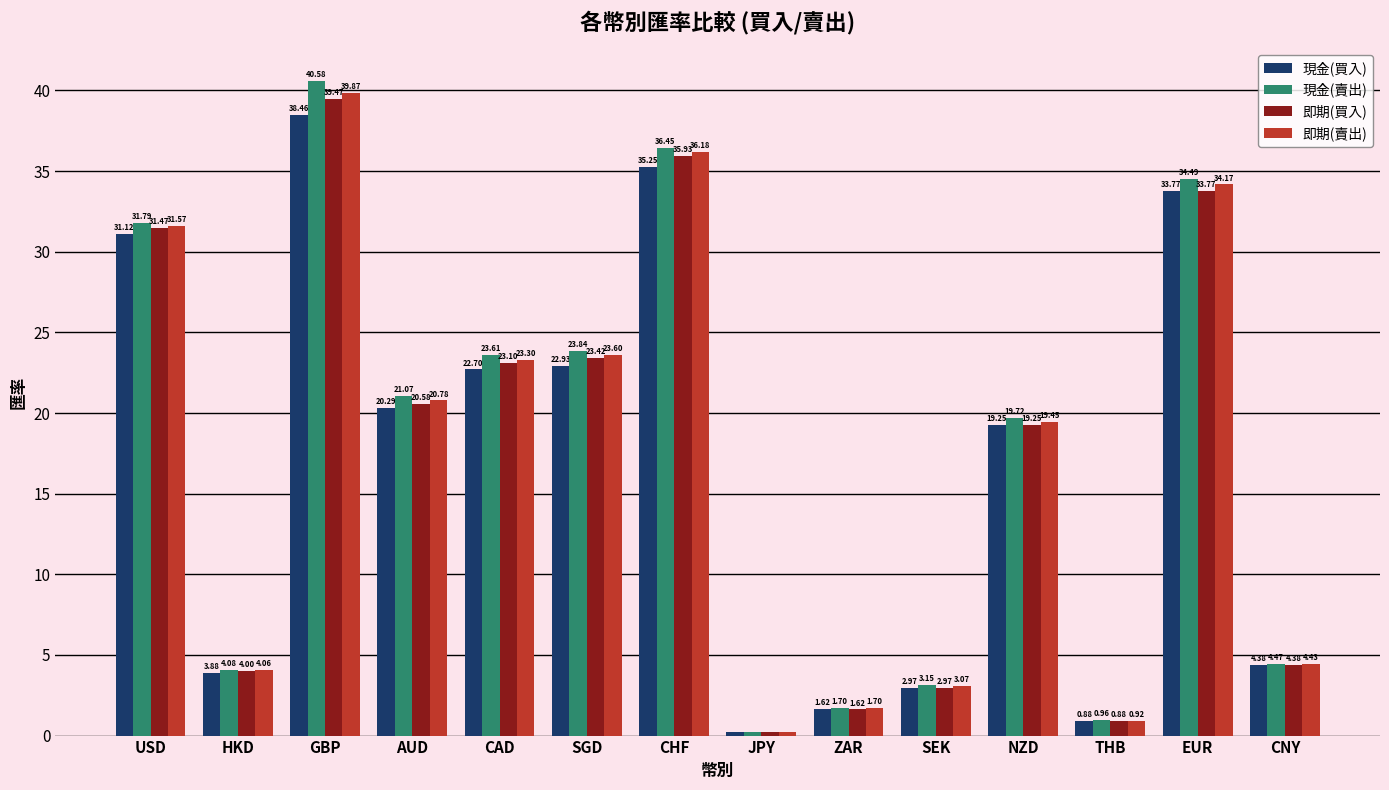

How many bars are there in total?

56